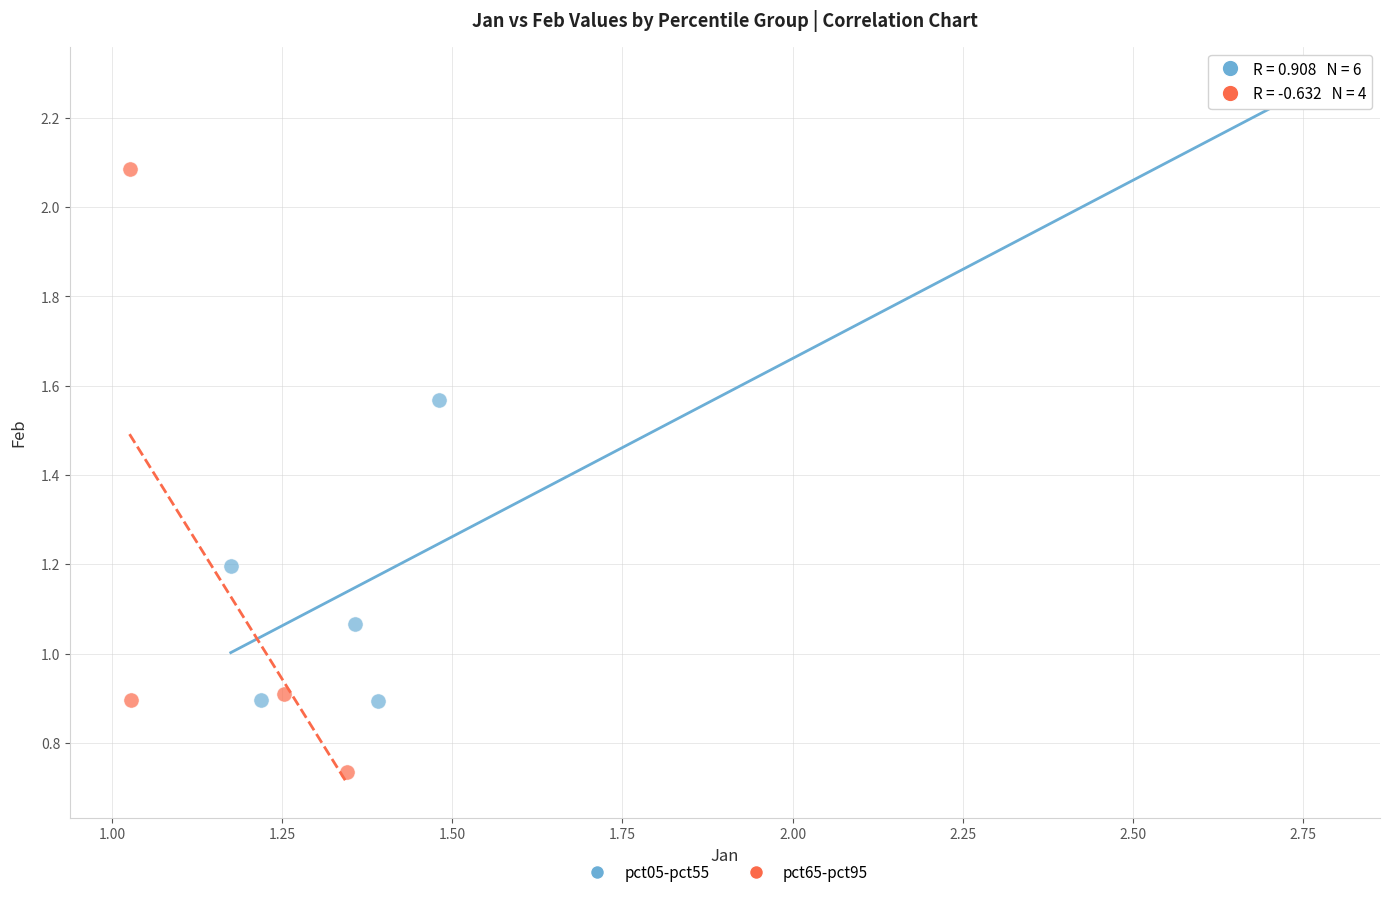

Which series contains the lowest Y value?

pct65-pct95